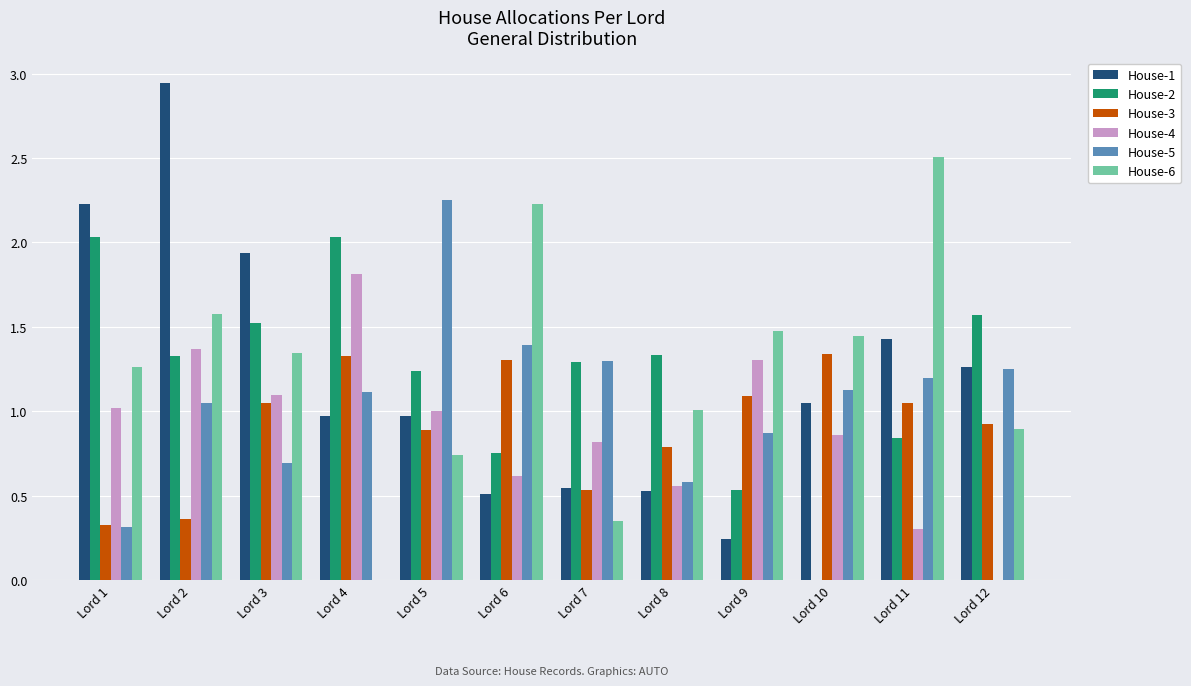

At which category is the sum across all series the highest?

Lord 2